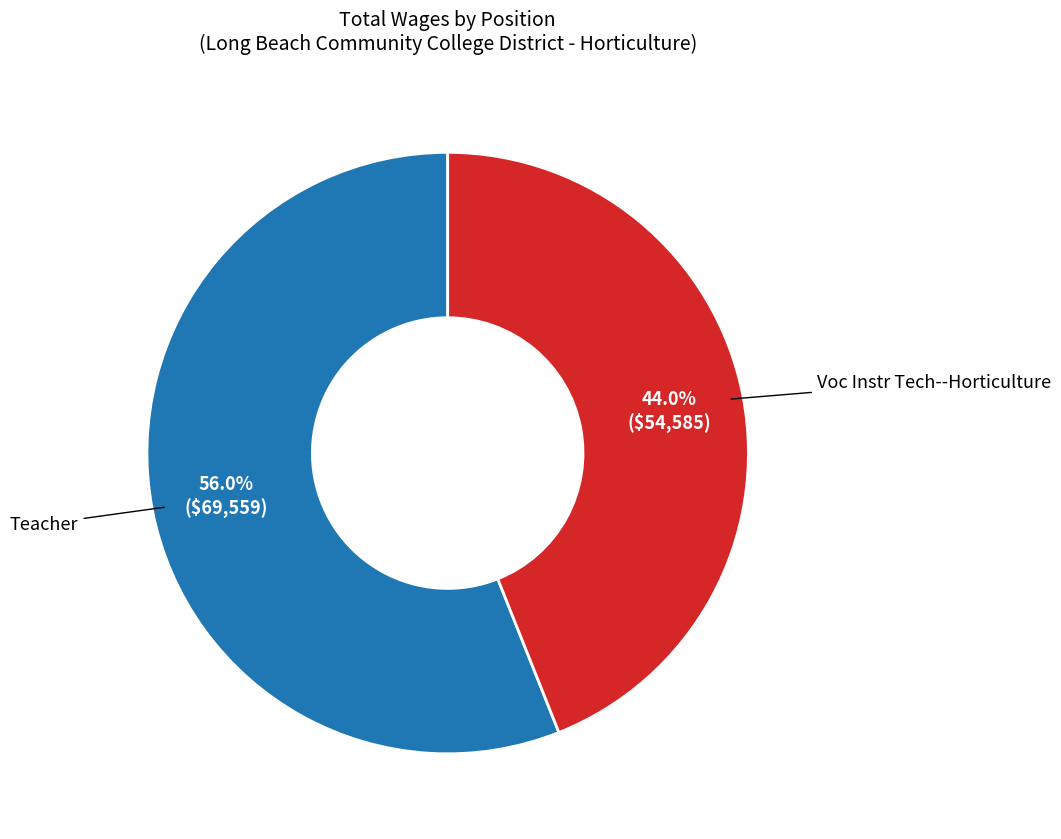

What is the total percentage of Voc Instr Tech--Horticulture and Teacher?

100.0%